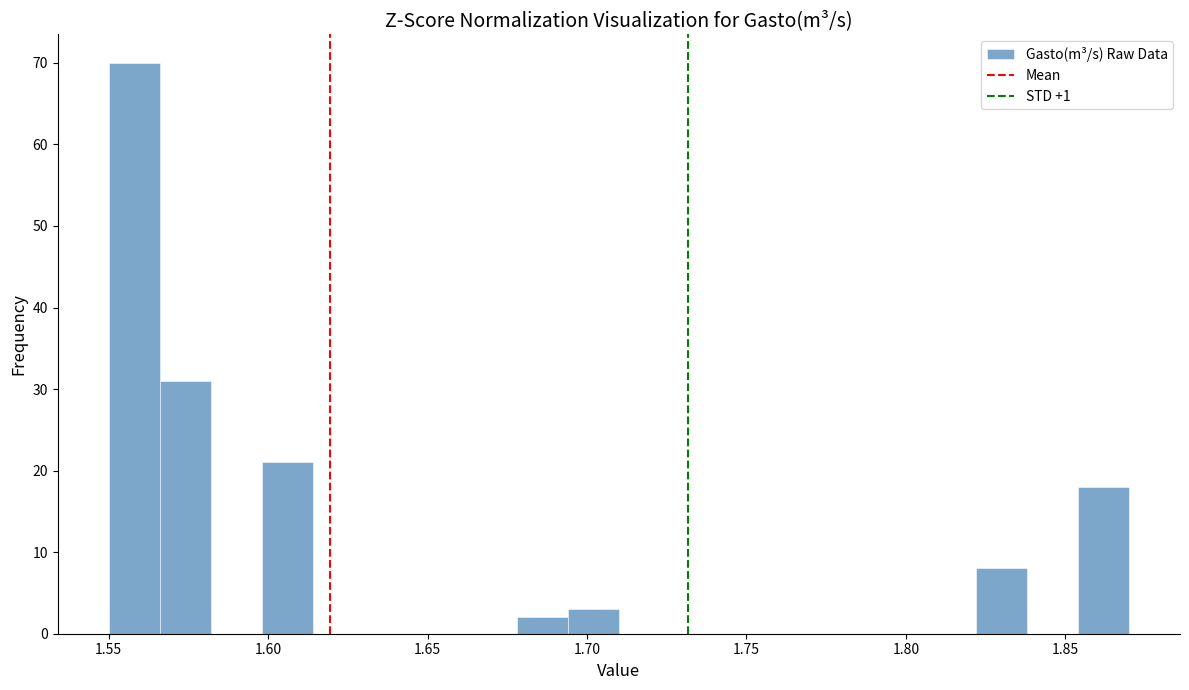

Read against the x-axis, roughly where is the centre of the tallest bar?

1.560